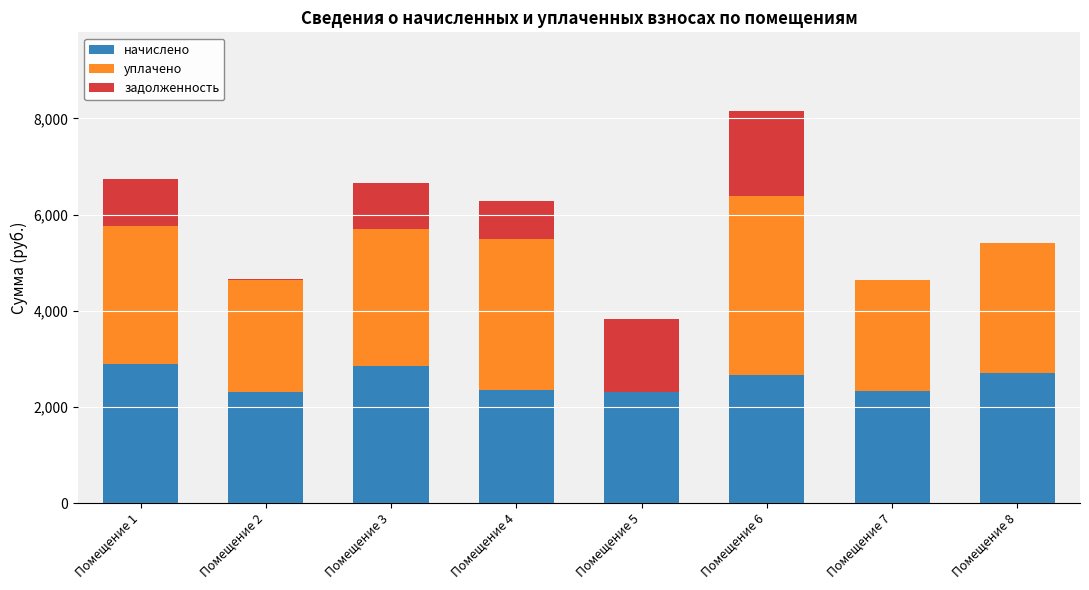

At which category is the sum across all series the highest?

Помещение 6